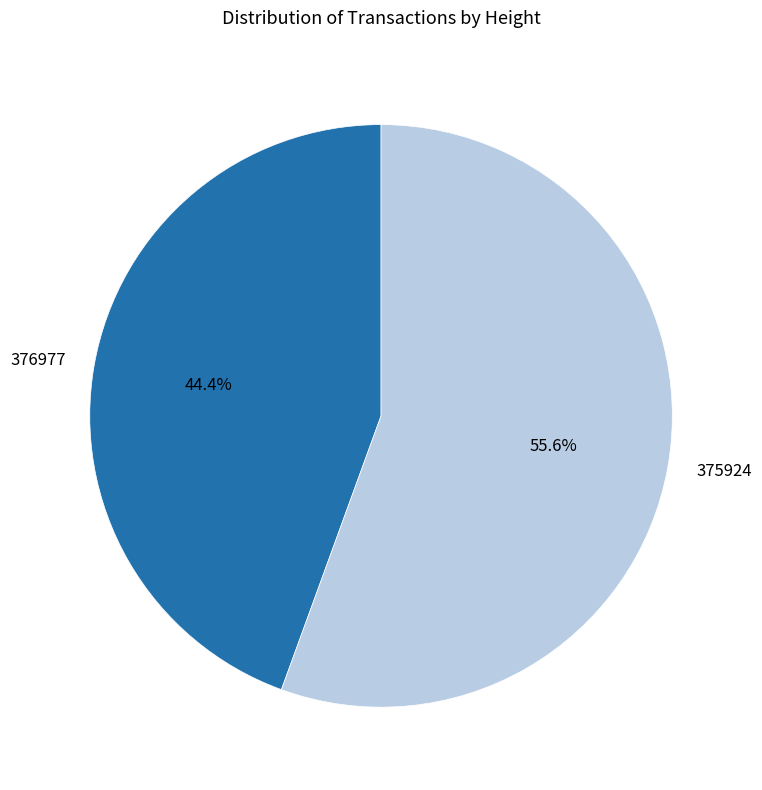

What percentage is the 375924 slice, to the nearest percent?

56%